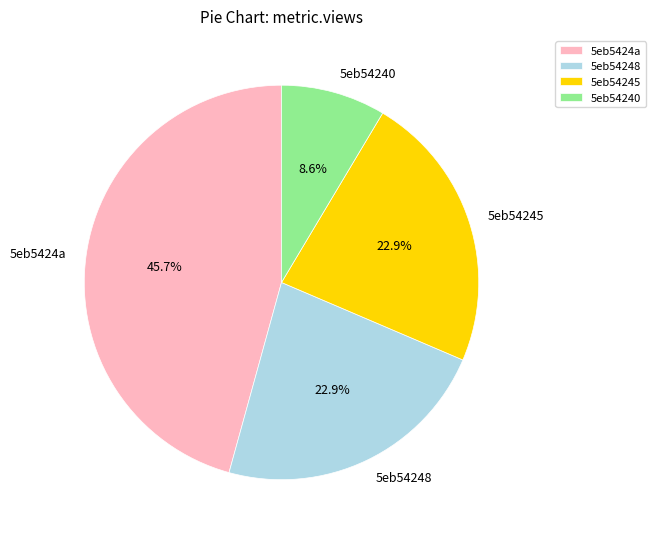

To the nearest percent, what is the difference between the largest and smallest slice percentages?

37%